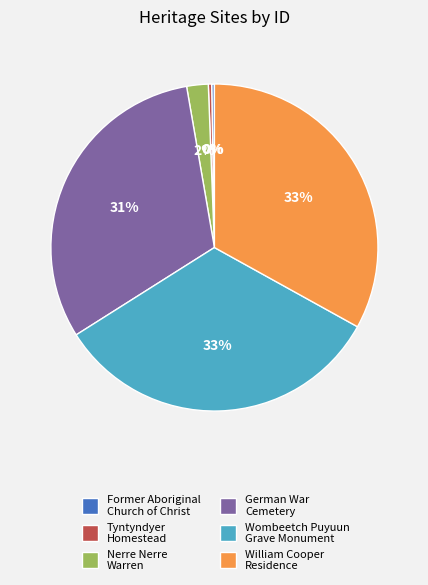

Does any single category account for the majority?

No